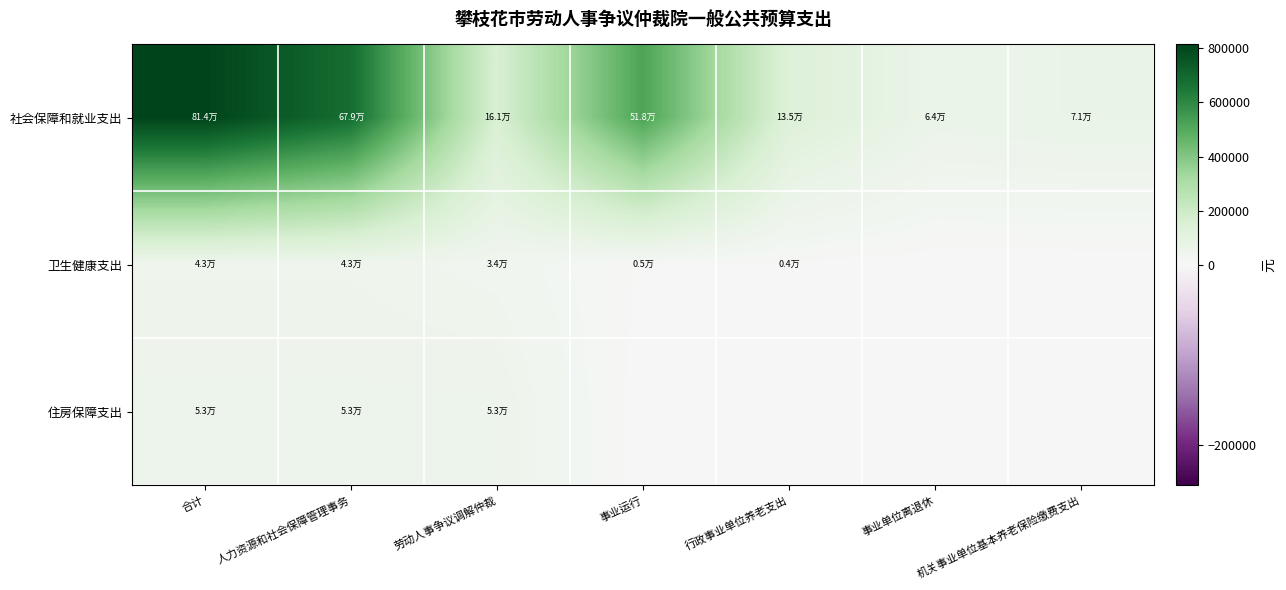

Reading right to left, transcribe all the data shown in this chart.

社会保障和就业支出: 机关事业单位基本养老保险缴费支出=71013.4	事业单位离退休=63688.2	行政事业单位养老支出=134701.7	事业运行=517814.2	劳动人事争议调解仲裁=161220.0	人力资源和社会保障管理事务=679034.2	合计=813735.9
卫生健康支出: 机关事业单位基本养老保险缴费支出=0.0	事业单位离退休=0.0	行政事业单位养老支出=4438.3	事业运行=4800.0	劳动人事争议调解仲裁=34175.2	人力资源和社会保障管理事务=43413.6	合计=43413.6
住房保障支出: 机关事业单位基本养老保险缴费支出=0.0	事业单位离退休=0.0	行政事业单位养老支出=0.0	事业运行=0.0	劳动人事争议调解仲裁=53260.1	人力资源和社会保障管理事务=53260.1	合计=53260.1